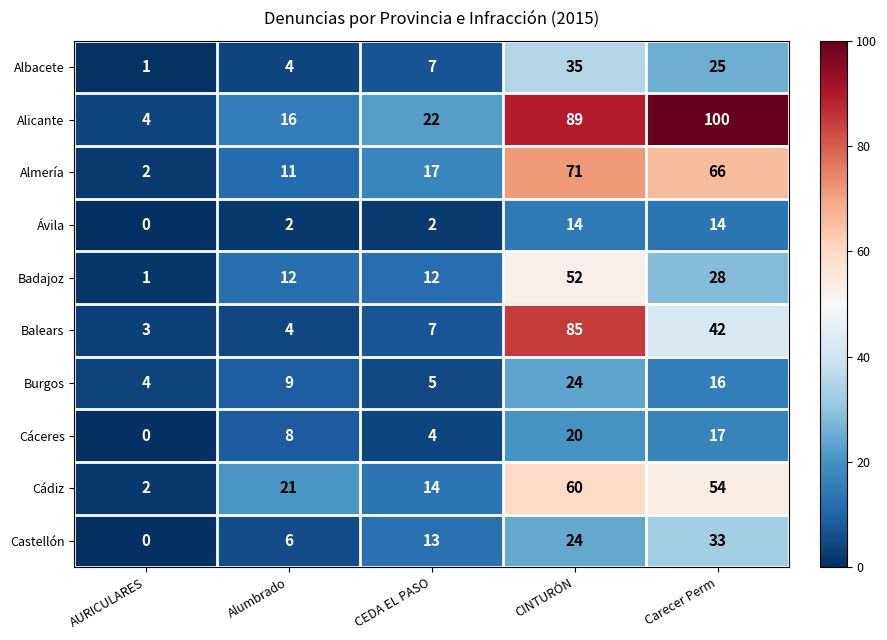

What is the approximate value of Alicante at CINTURÓN?

89